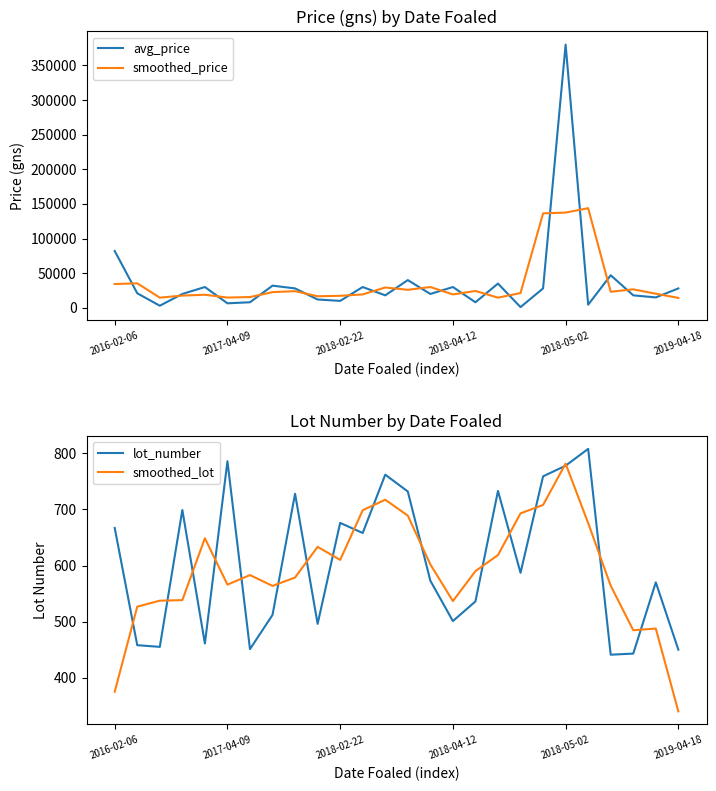

What is the minimum value shown in the chart?

340.0